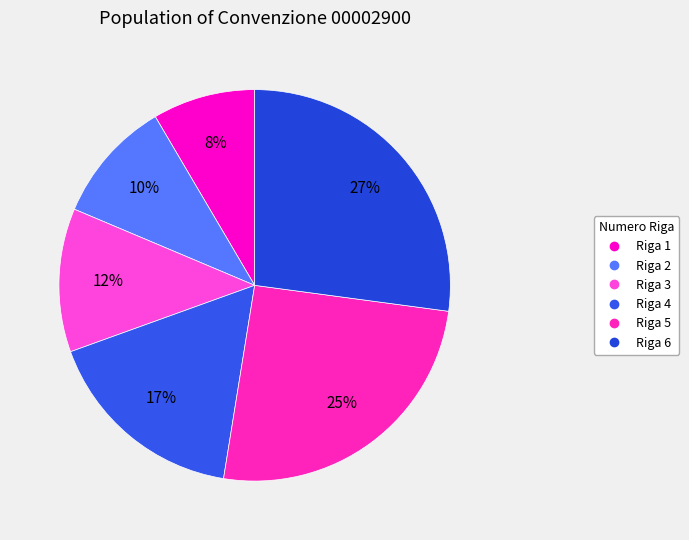

True or false: Riga 2 accounts for 10% of the total.

True